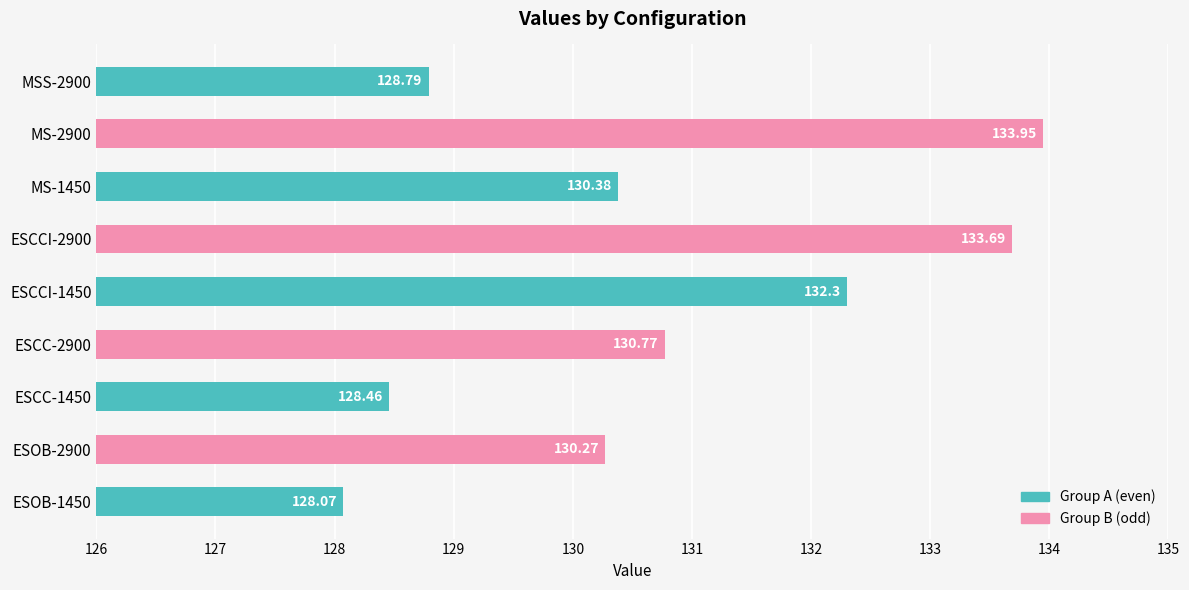

What is the sum of all values?

1176.7